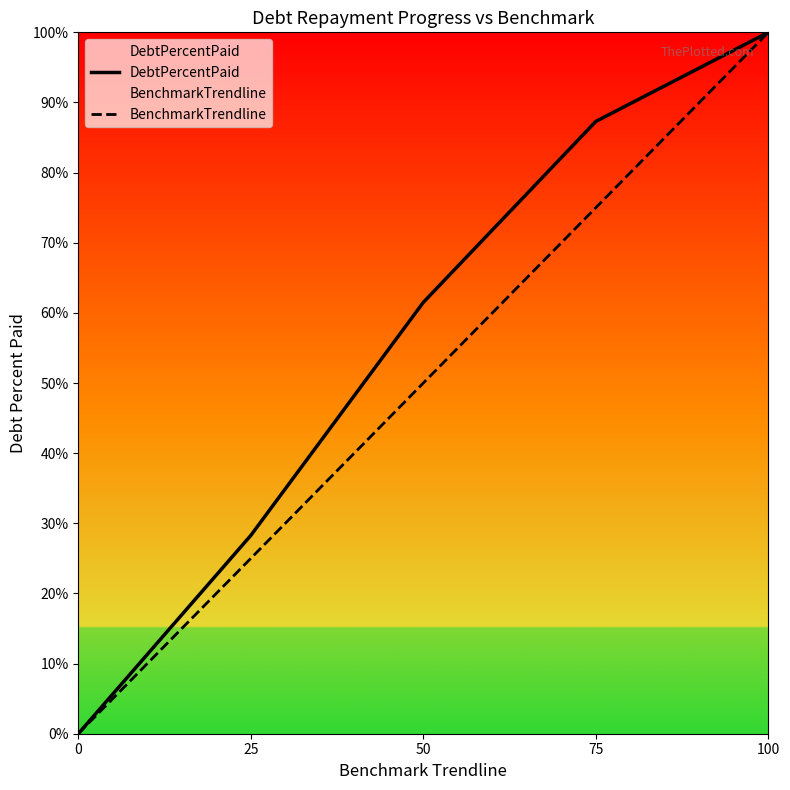

What is the value of the BenchmarkTrendline point at the 4th from the left?

75.0